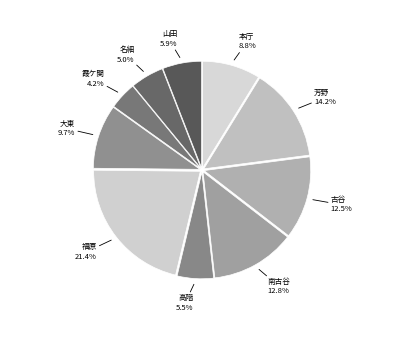

How many slices are in this pie chart?

10